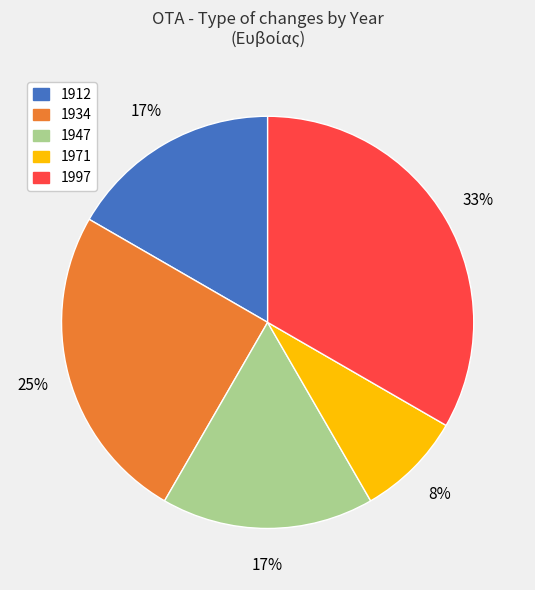

To the nearest percent, what is the average slice percentage?

20%